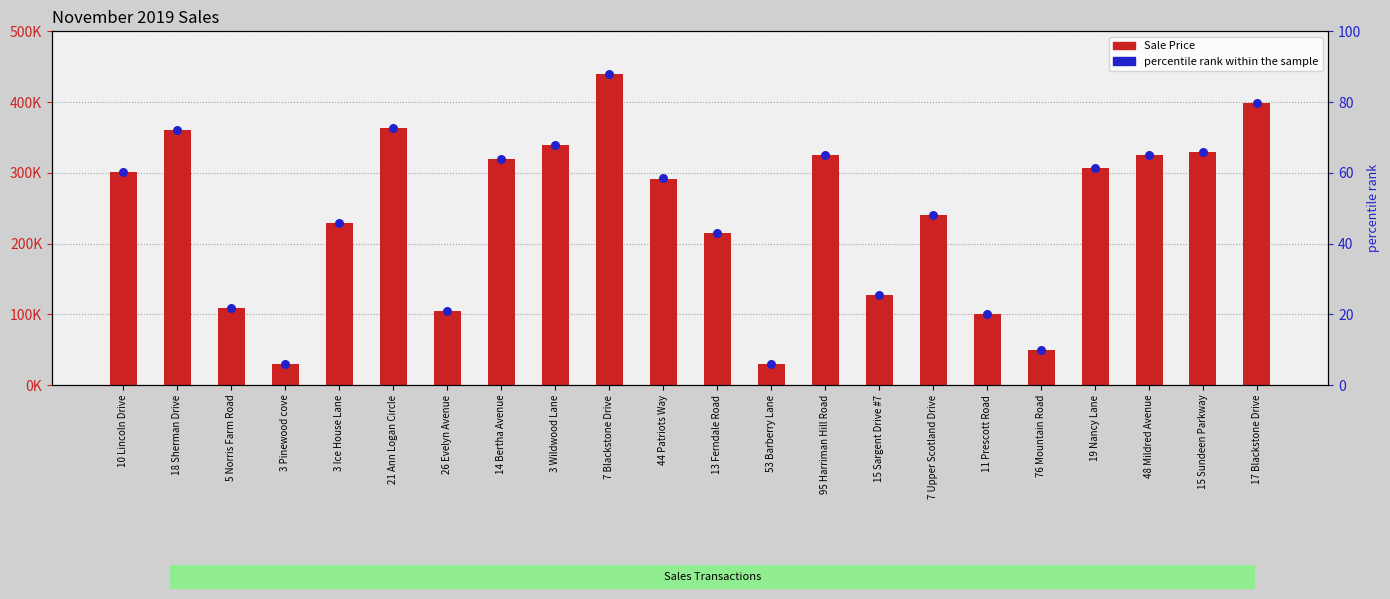

Is the value of percentile rank within the sample at 19 Nancy Lane greater than the value of Sale Price at 3 Pinewood cove?

No